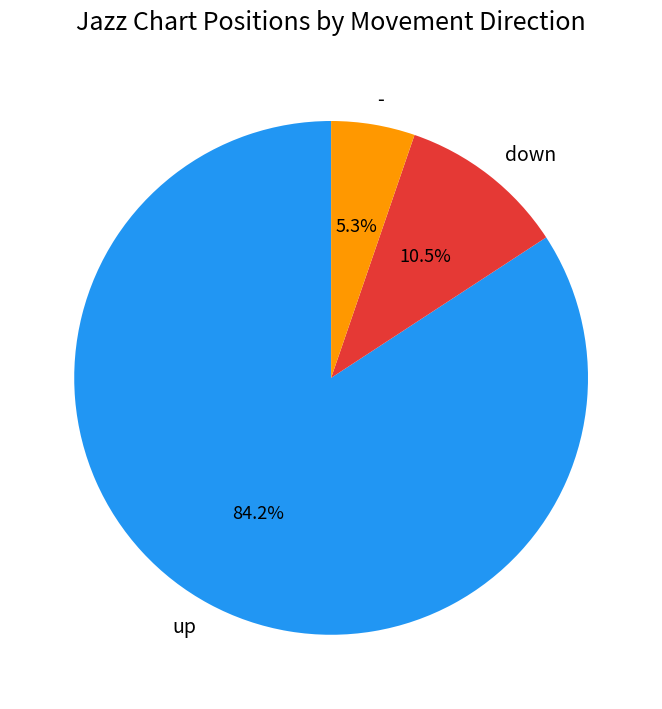

Is down the majority of the pie?

No